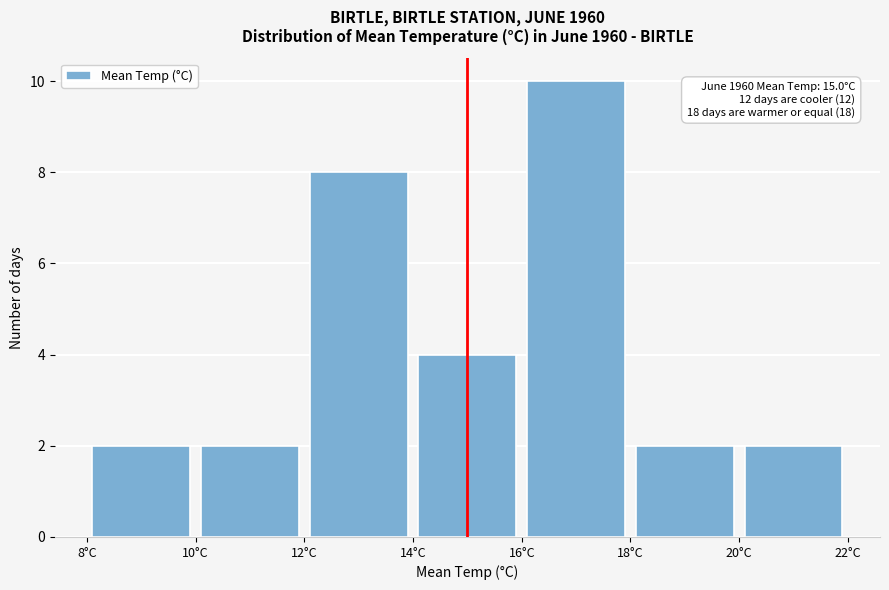

Which range on the x-axis has the tallest bar?

16 to 18